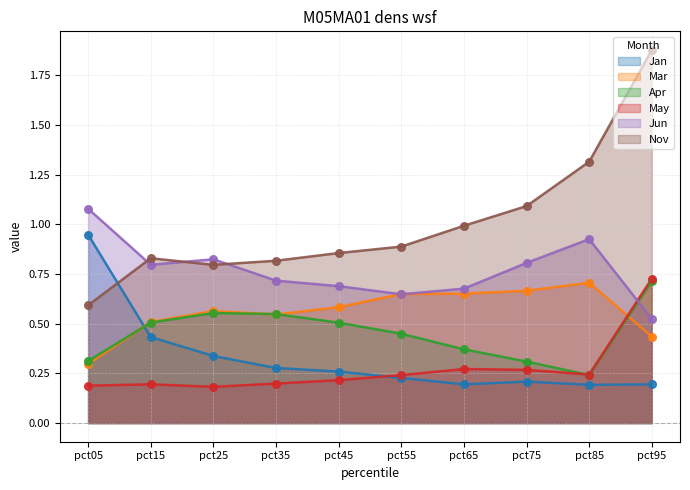

Which series contains the highest Y value?

Nov